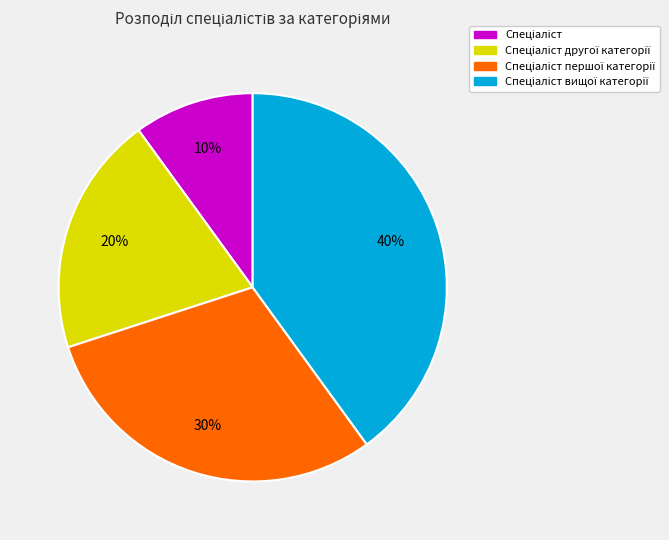

Is there a majority slice in this chart?

No